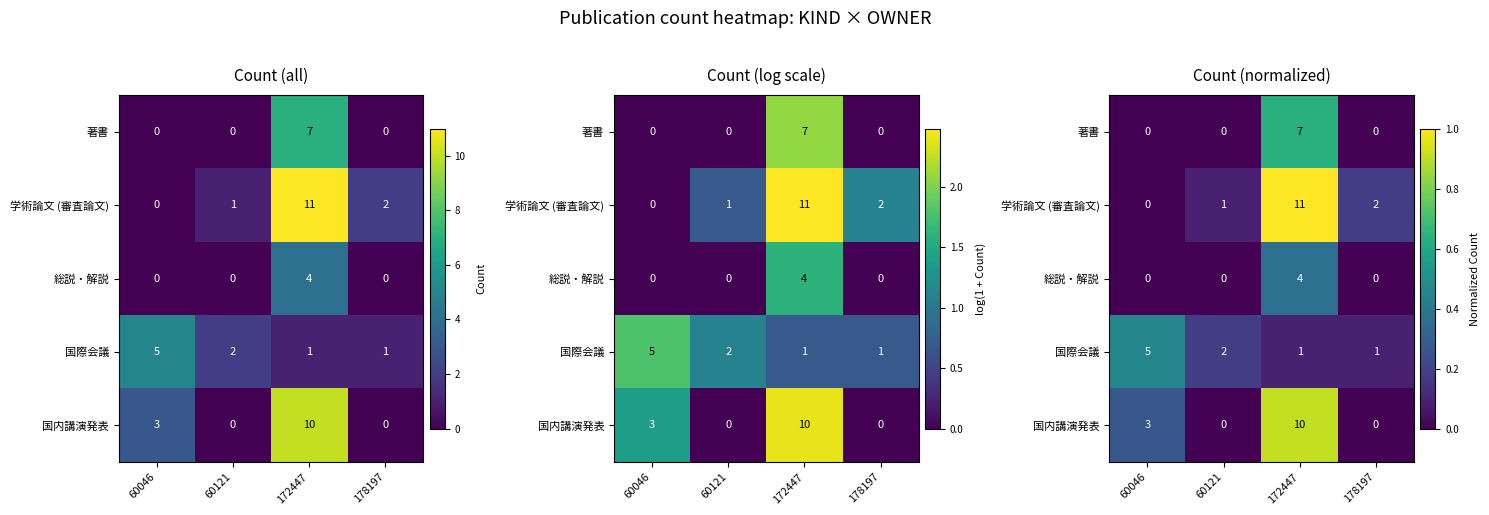

What is the maximum value for 国際会議?

0.5